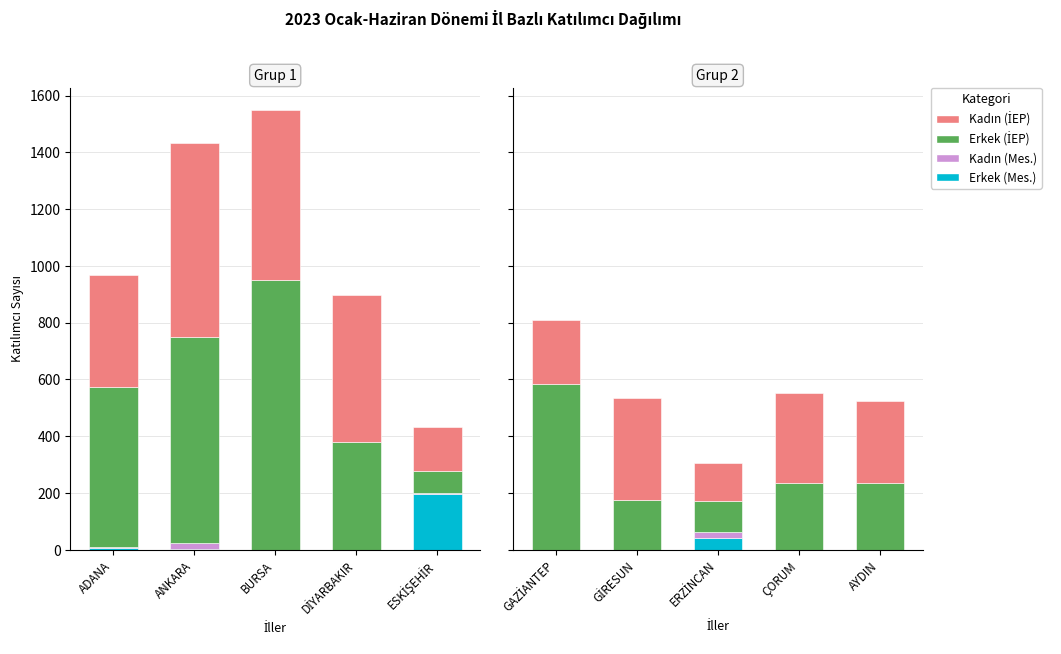

What are all the series names shown in the legend?

Erkek (Mes.), Kadın (Mes.), Erkek (İEP), Kadın (İEP)